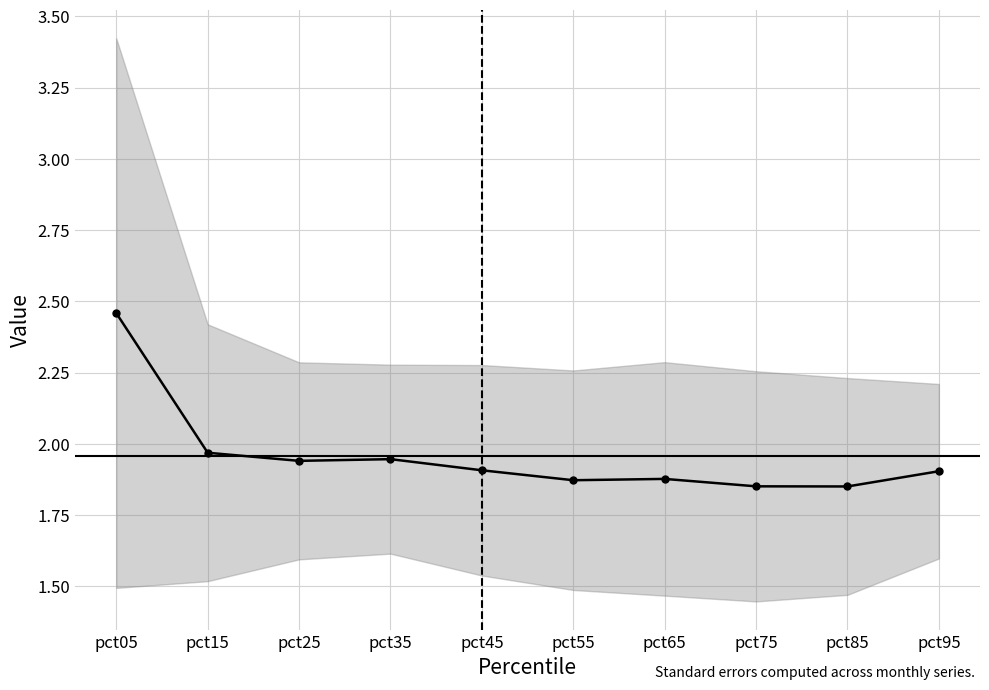

Does the chart have visible grid lines?

Yes